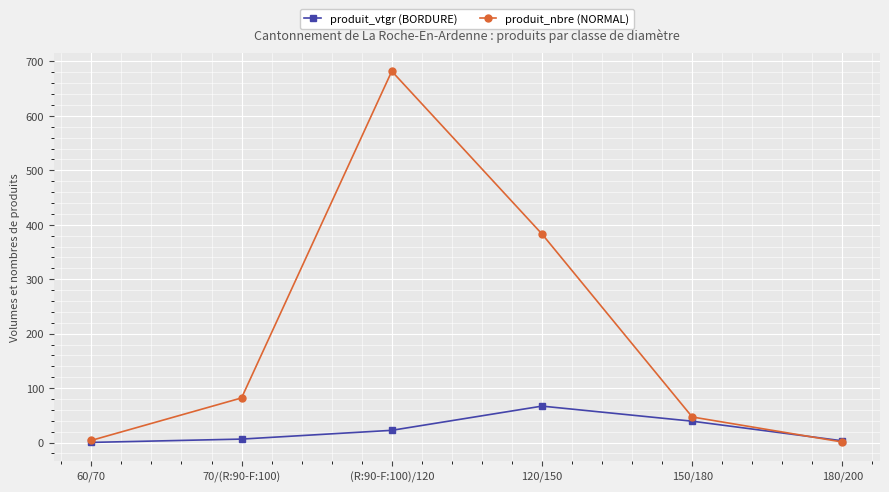

Rank the series by their maximum value, from highest to lowest.

produit_nbre (NORMAL), produit_vtgr (BORDURE)